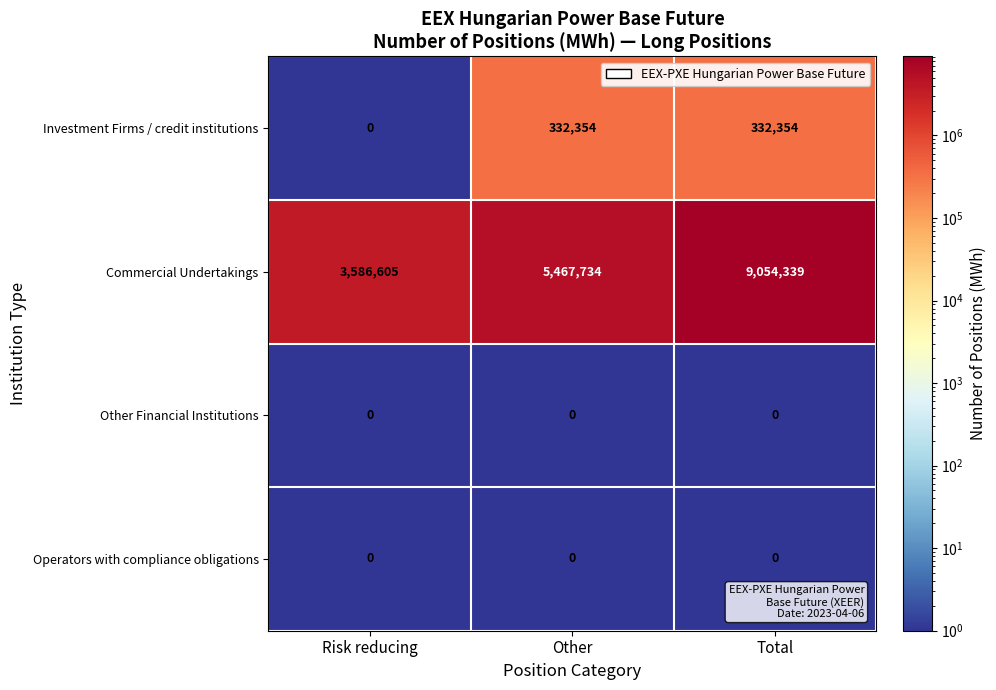

Reading right to left, what are all the values shown in this chart?

Investment Firms / credit institutions: Total=332354	Other=332354	Risk reducing=0
Commercial Undertakings: Total=9054339	Other=5467734	Risk reducing=3586605
Other Financial Institutions: Total=0	Other=0	Risk reducing=0
Operators with compliance obligations: Total=0	Other=0	Risk reducing=0